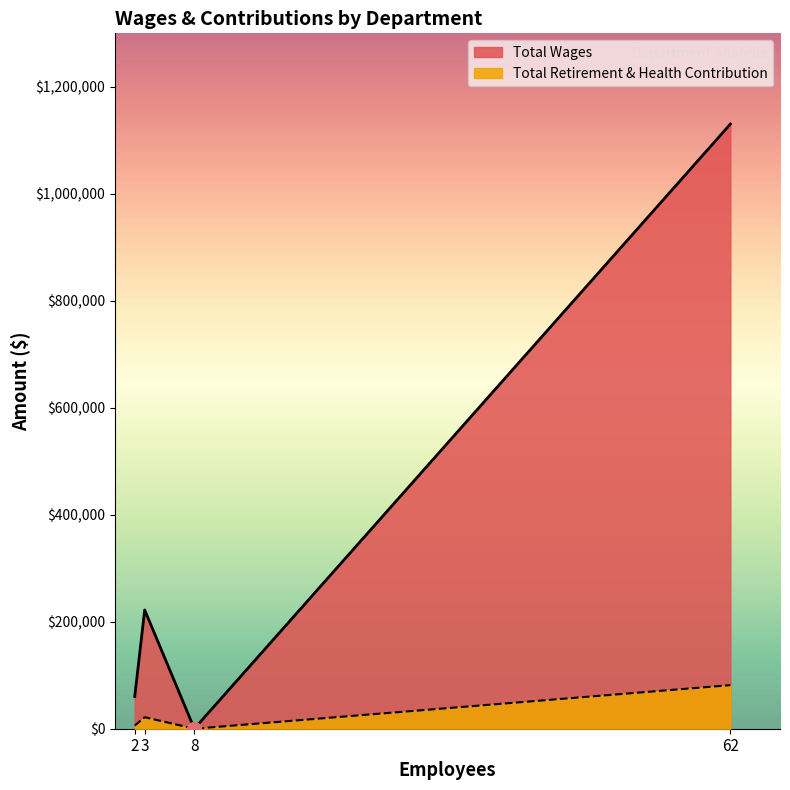

What is the sum of the Total Retirement & Health Contribution values at Management and Administration?

27518